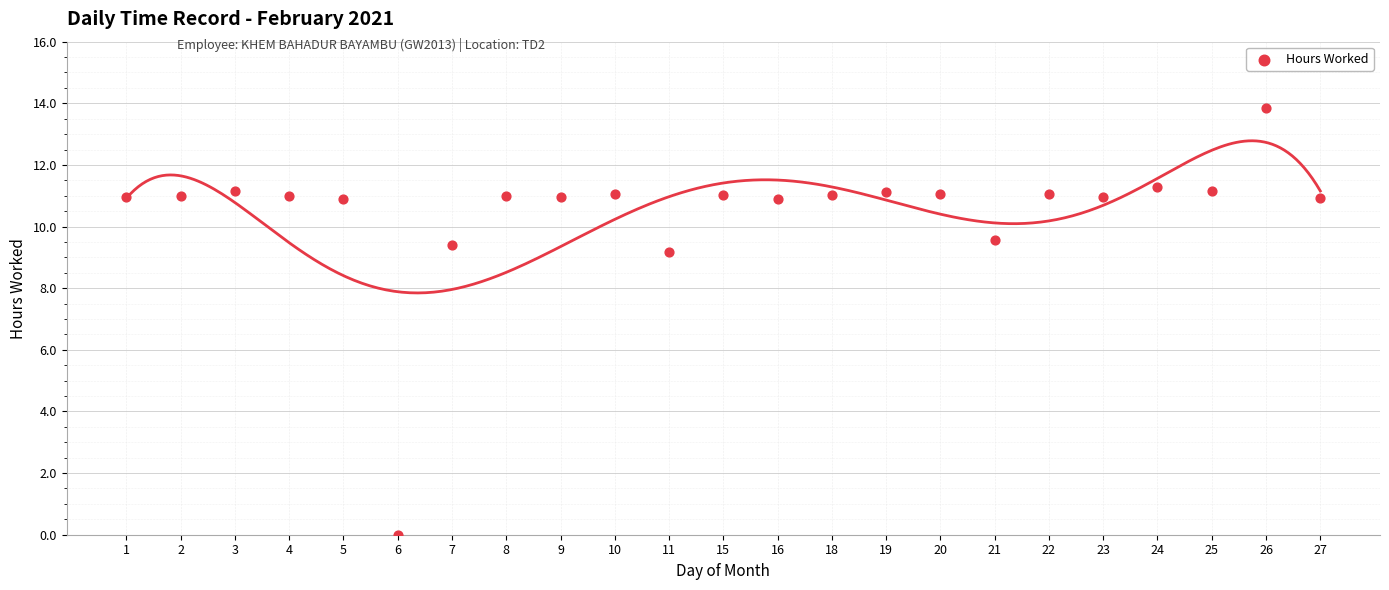

What Y value in the scatter plot is closest to 6?

9.2